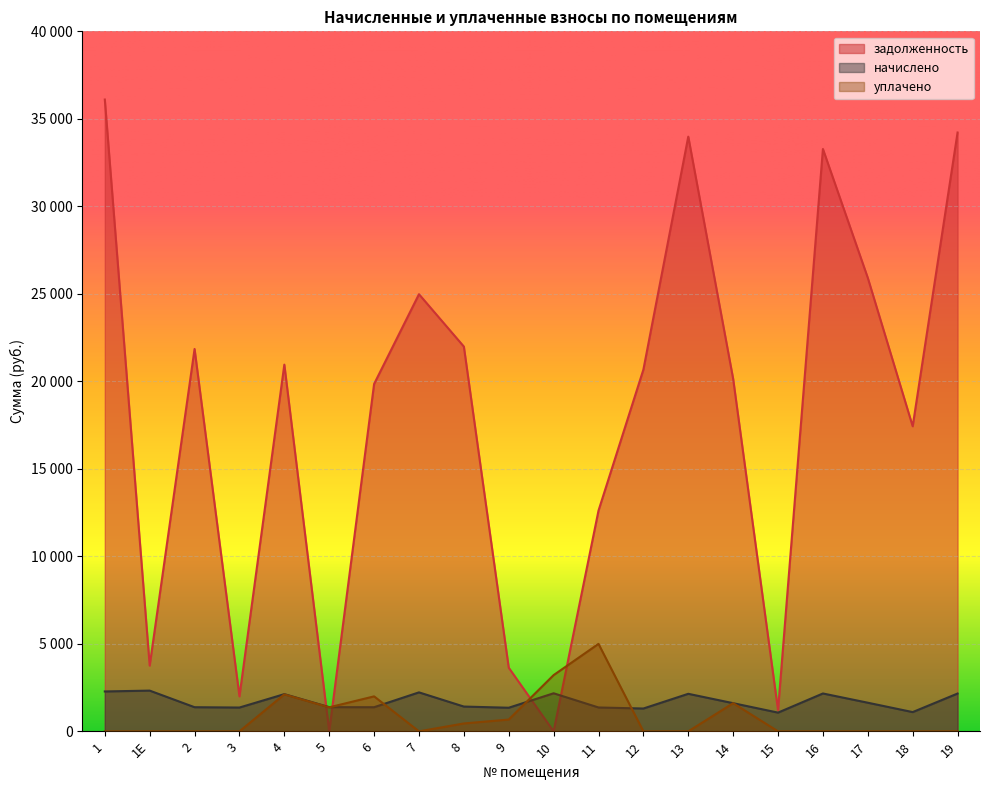

What are all the series names shown in the legend?

задолженность, начислено, уплачено